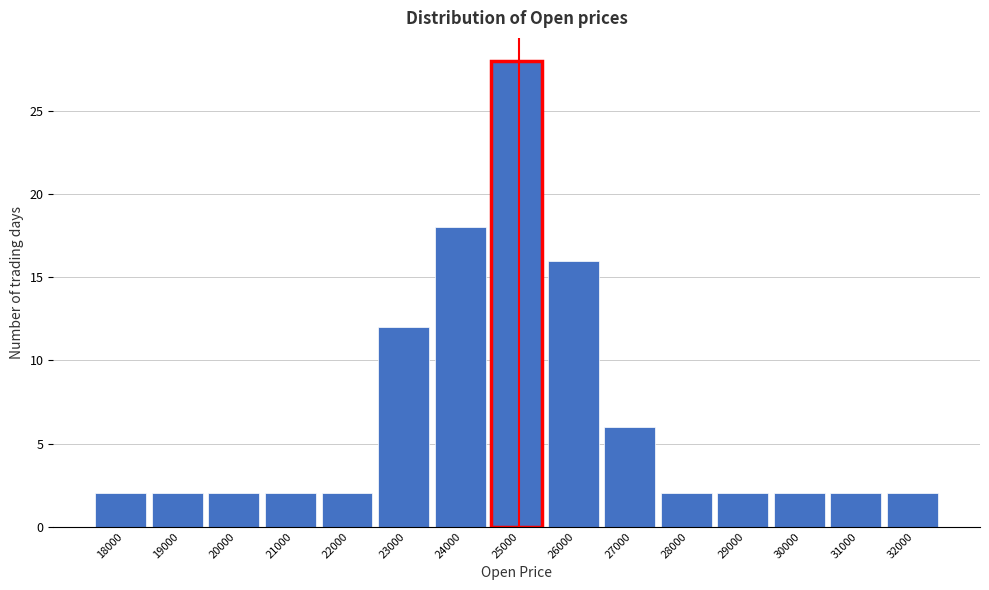

Reading left to right, transcribe all the data shown in this chart.

2	2	2	2	2	12	18	28	16	6	2	2	2	2	2